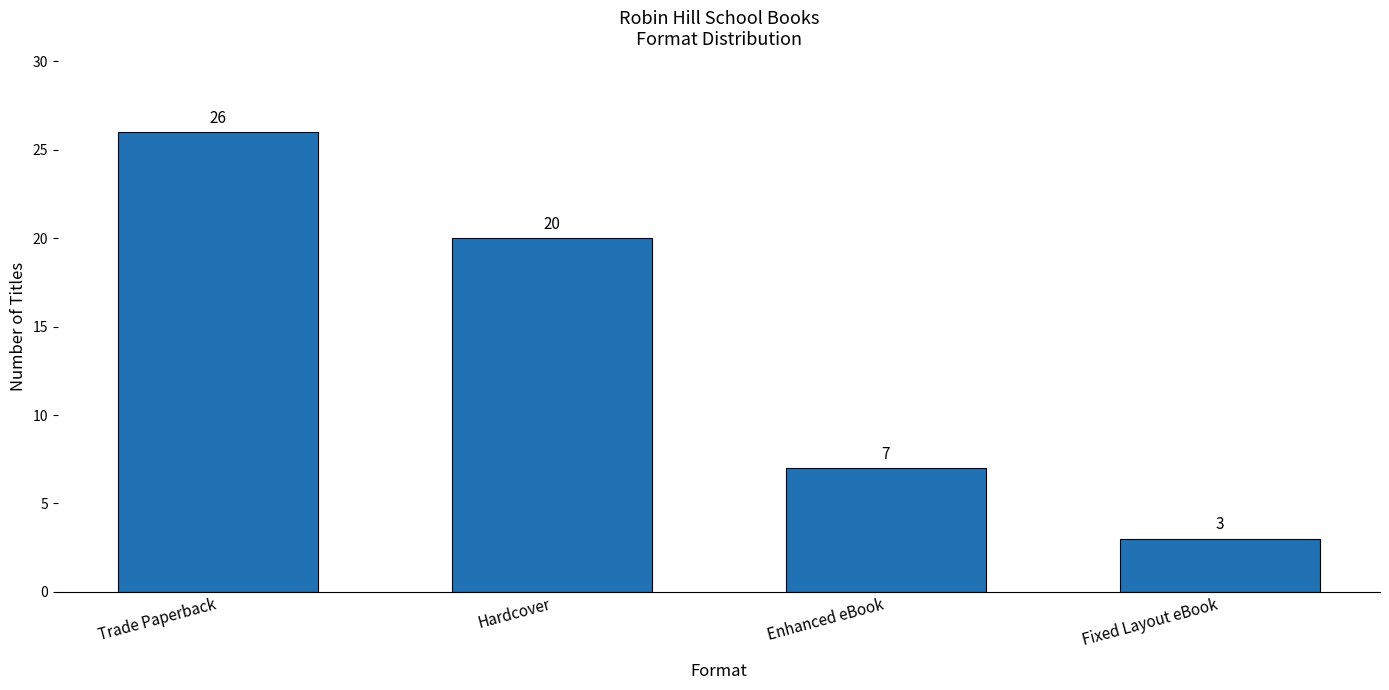

Reading right to left, list all the values displayed in this chart.

Fixed Layout eBook=3	Enhanced eBook=7	Hardcover=20	Trade Paperback=26